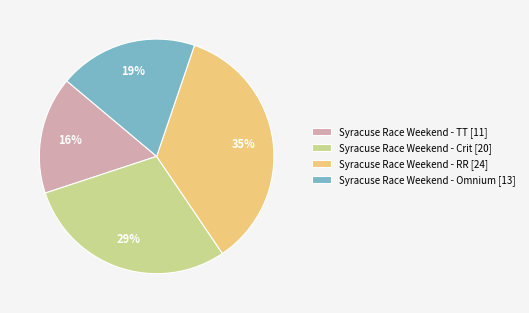

Does Syracuse Race Weekend - TT represent more than half of the total?

No